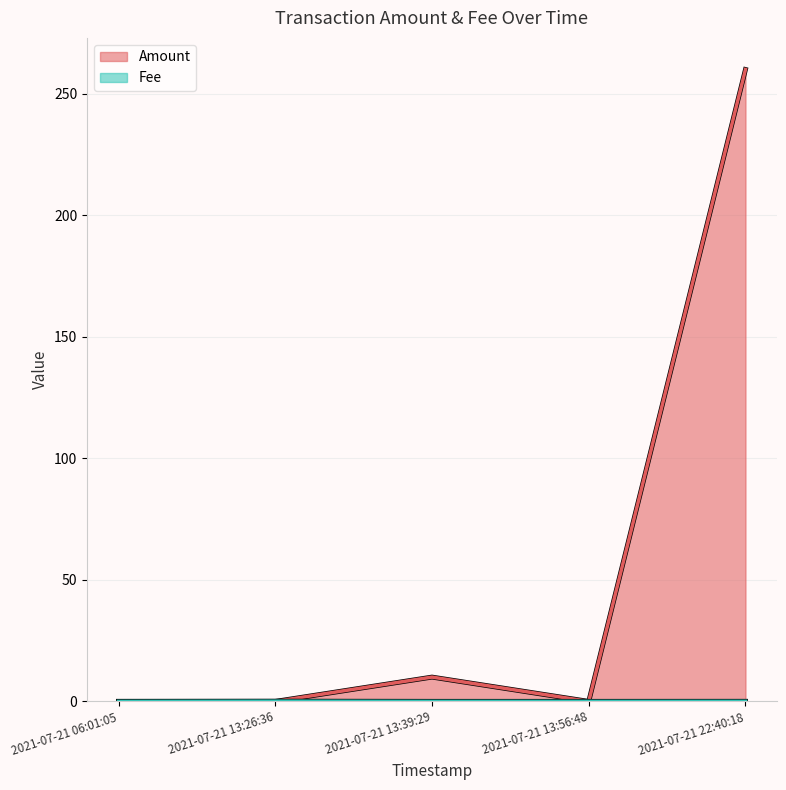

Between which two adjacent categories do Fee and Amount first intersect?

2021-07-21 13:26:36 and 2021-07-21 13:39:29